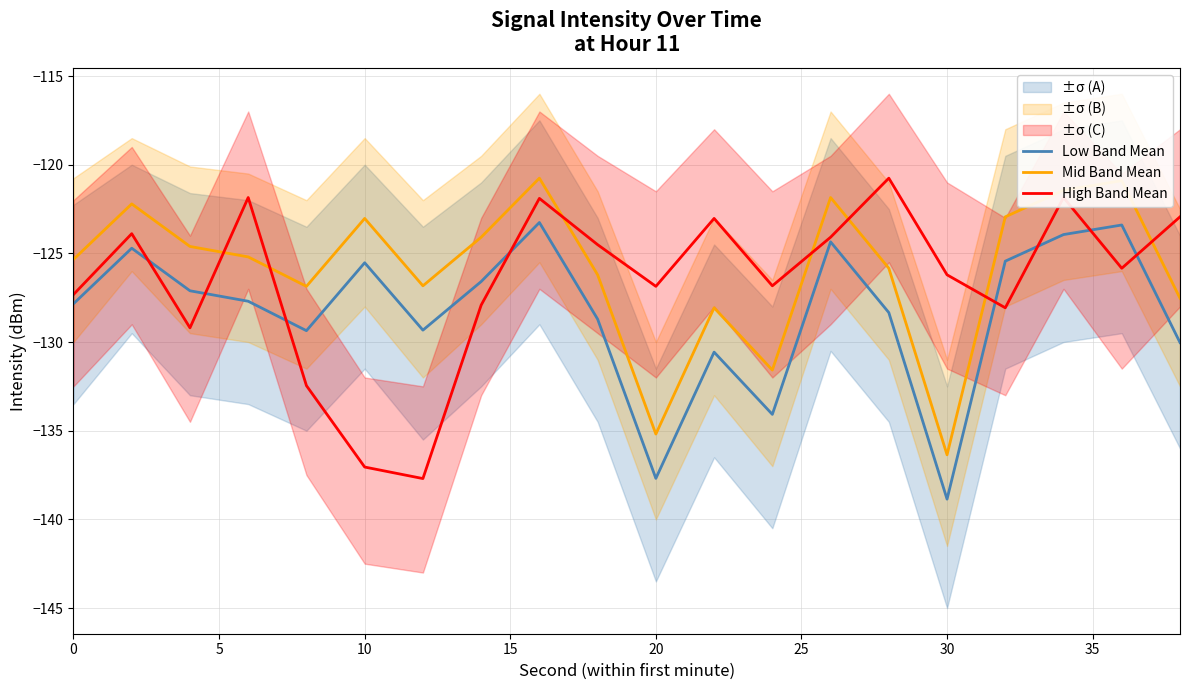

What is the highest value of the High Band Mean series?

-120.8